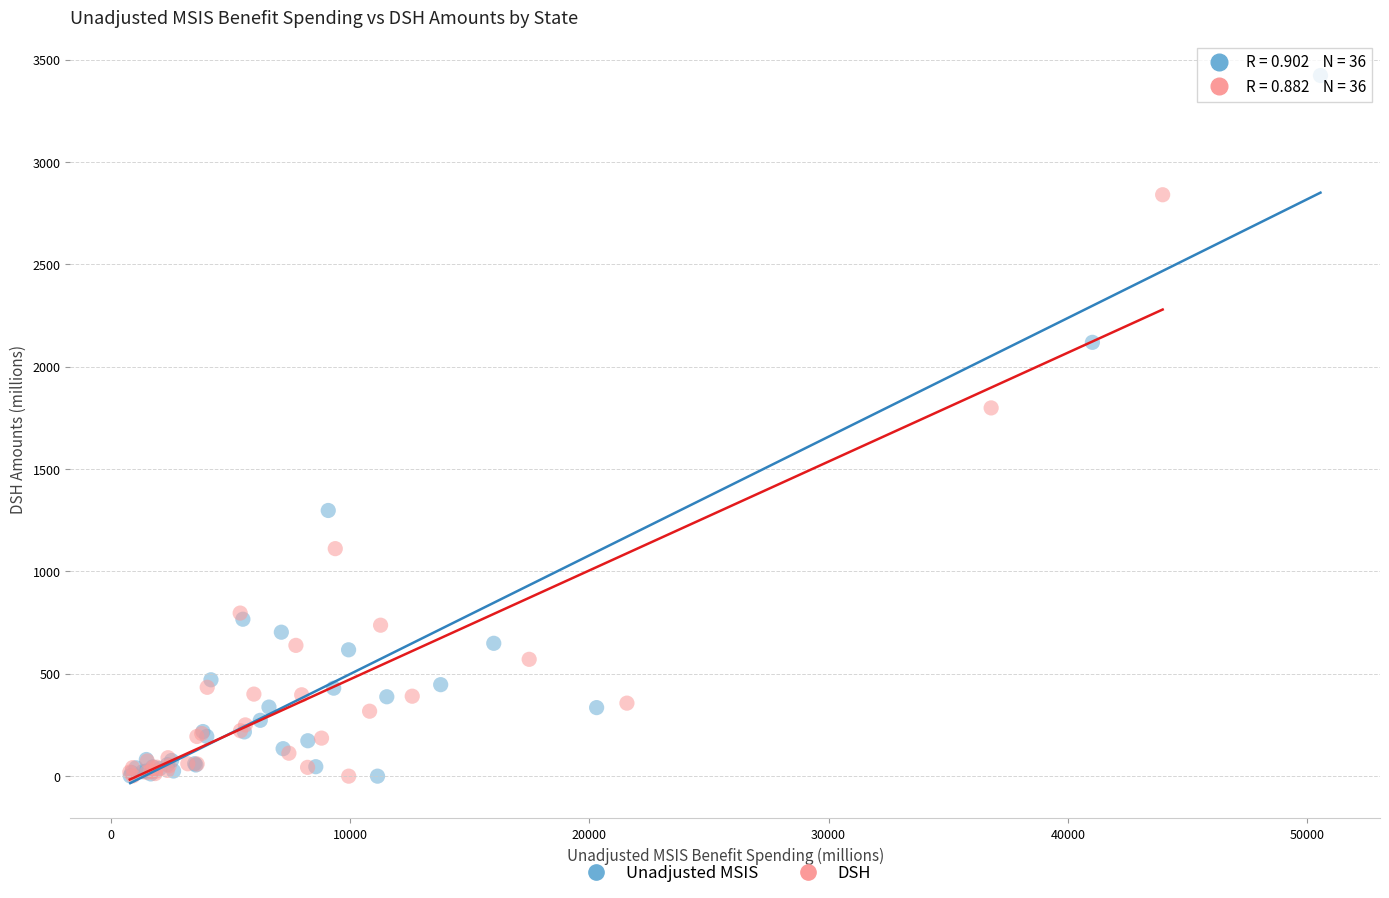

Which series reaches the maximum Y coordinate?

Unadjusted MSIS